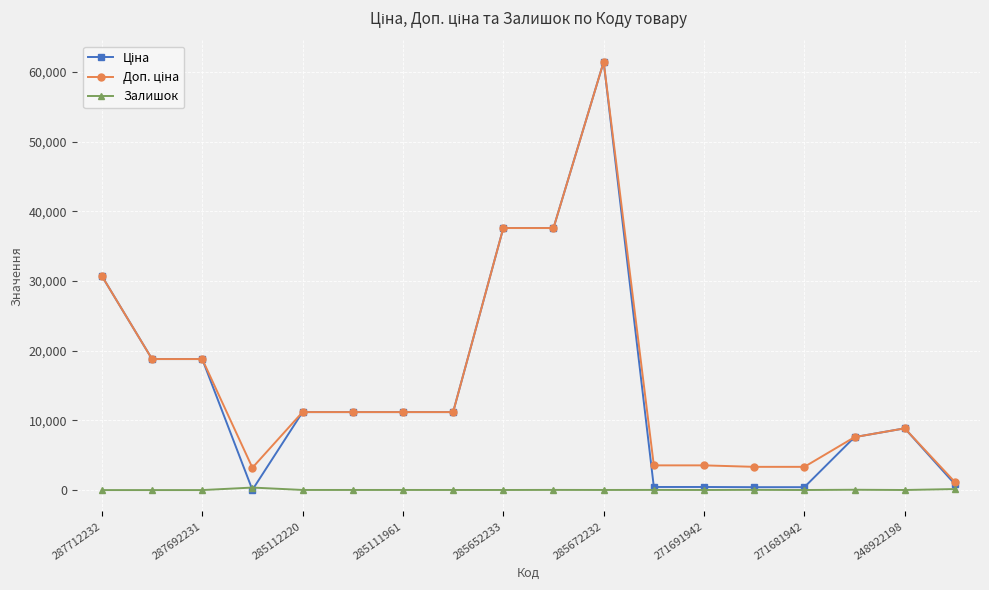

What is the greatest value displayed?

61434.3